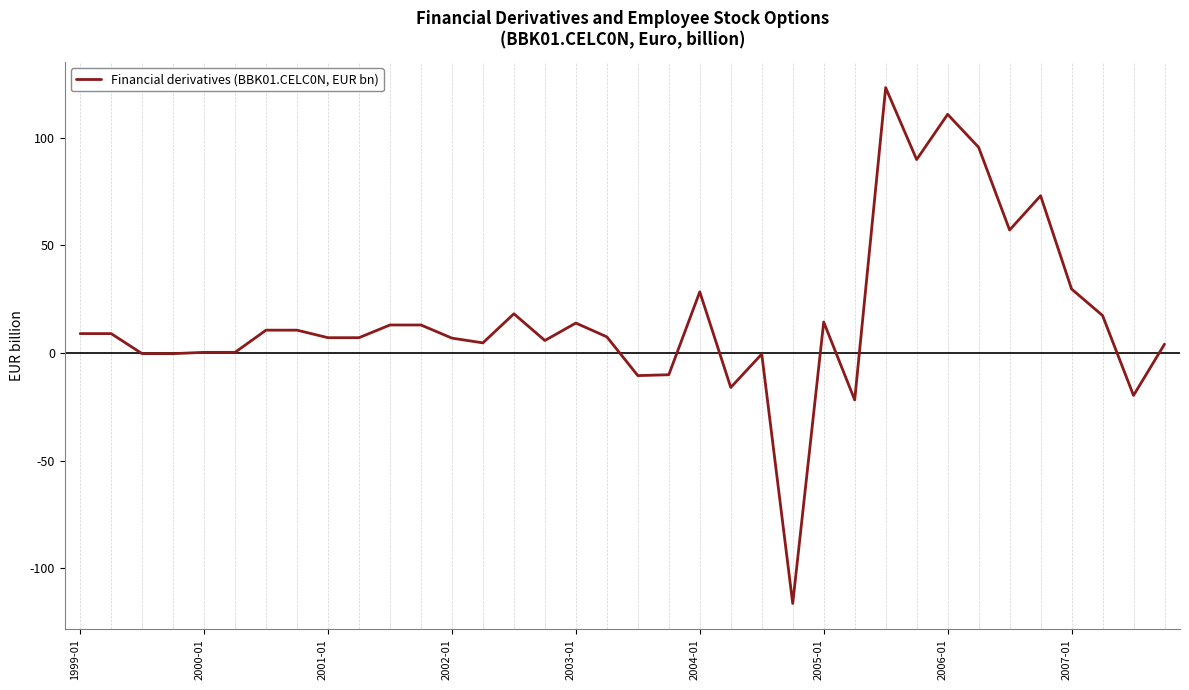

How many values are below 9?

18